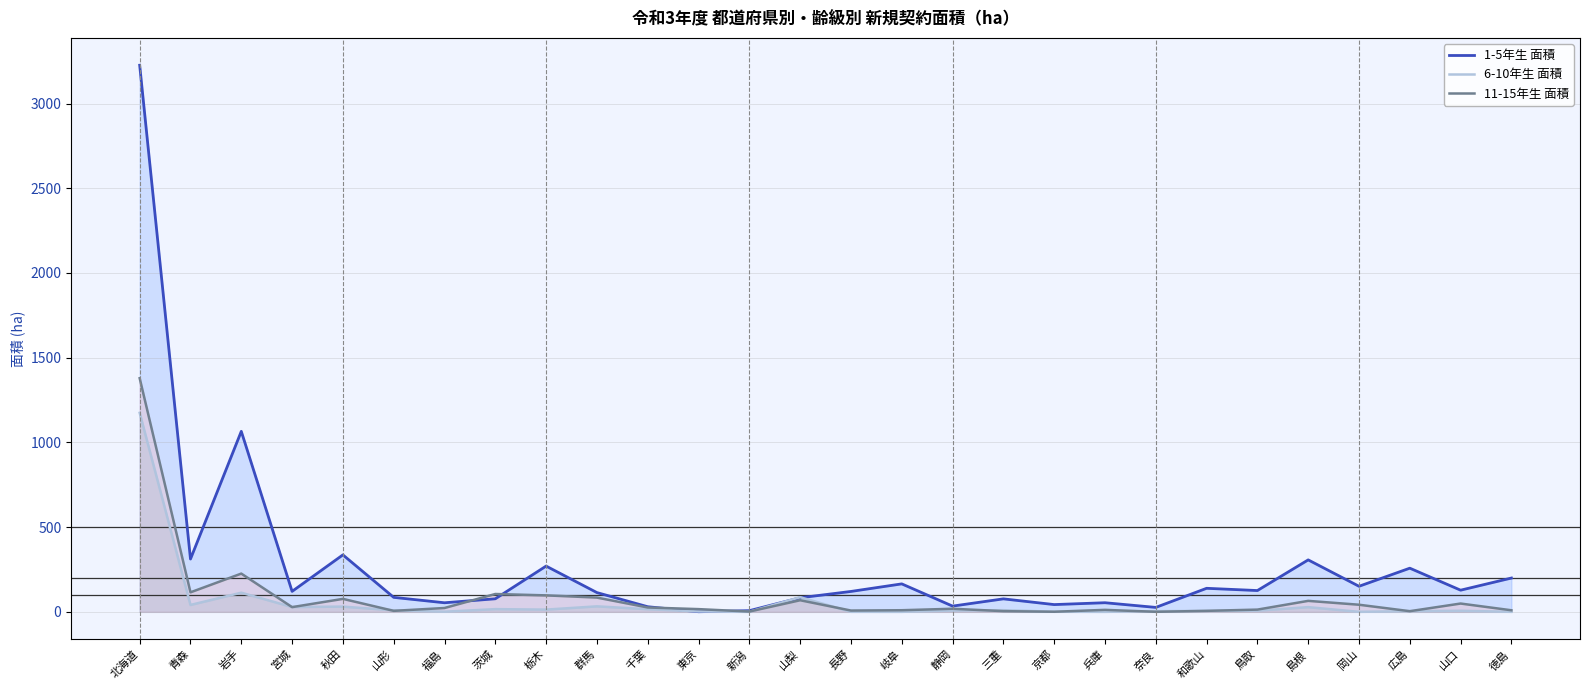

At which category does 6-10年生 面積 reach its first local peak?

岩手